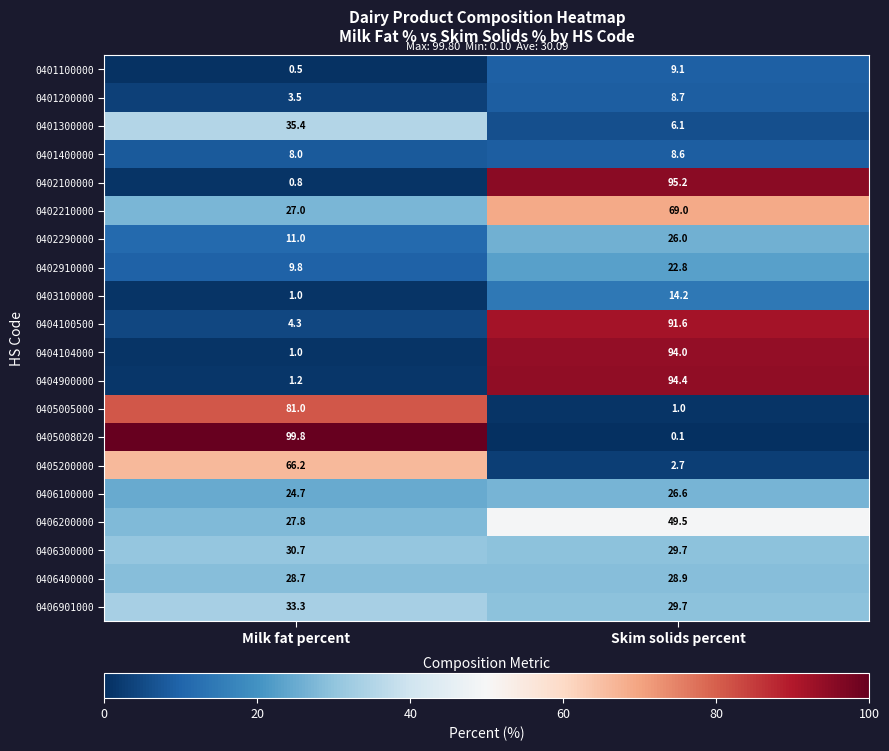

What is the minimum value shown in the chart?

0.1